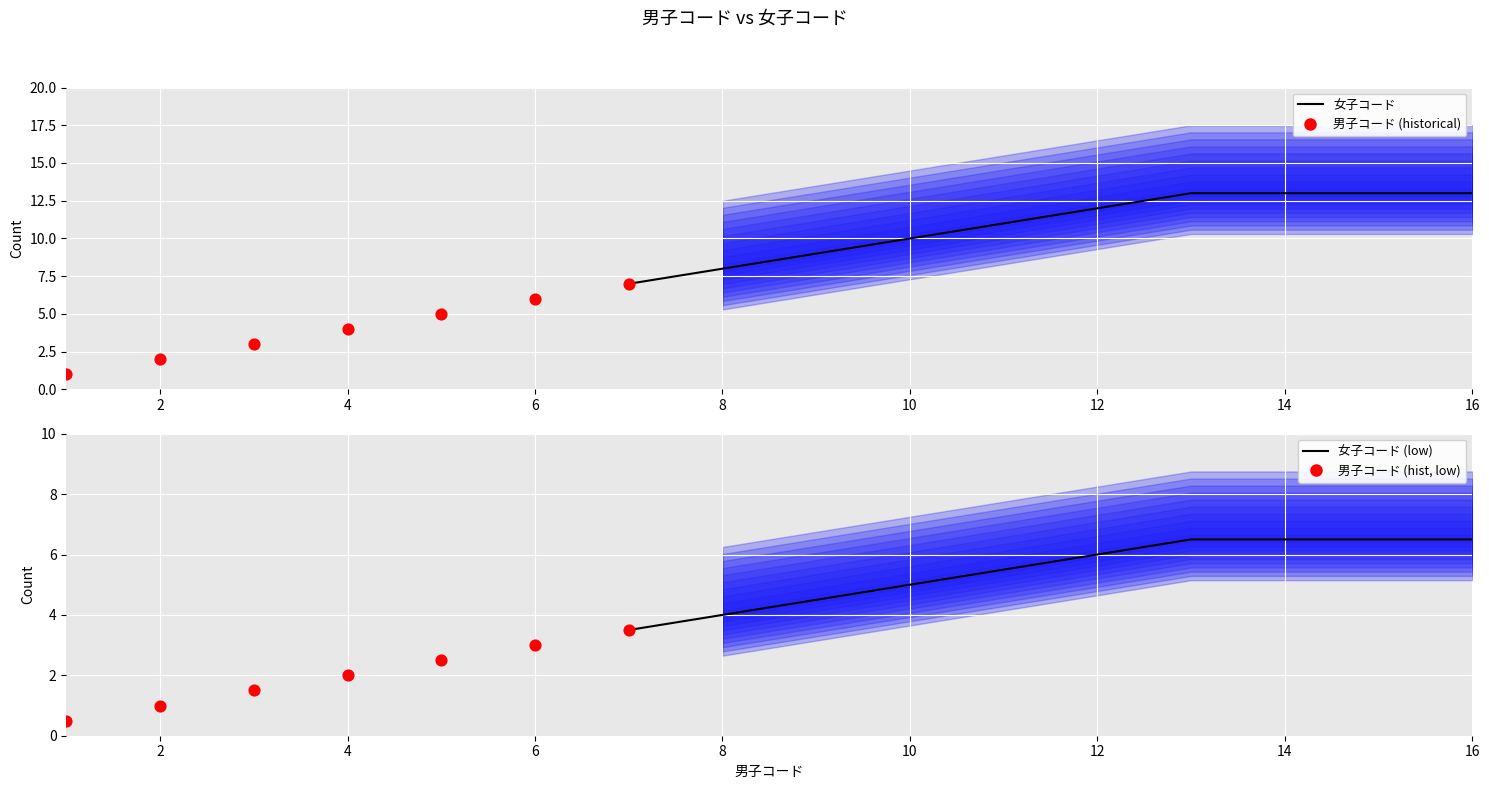

What is the ratio of the value at 8 to the value at 6?

1.3